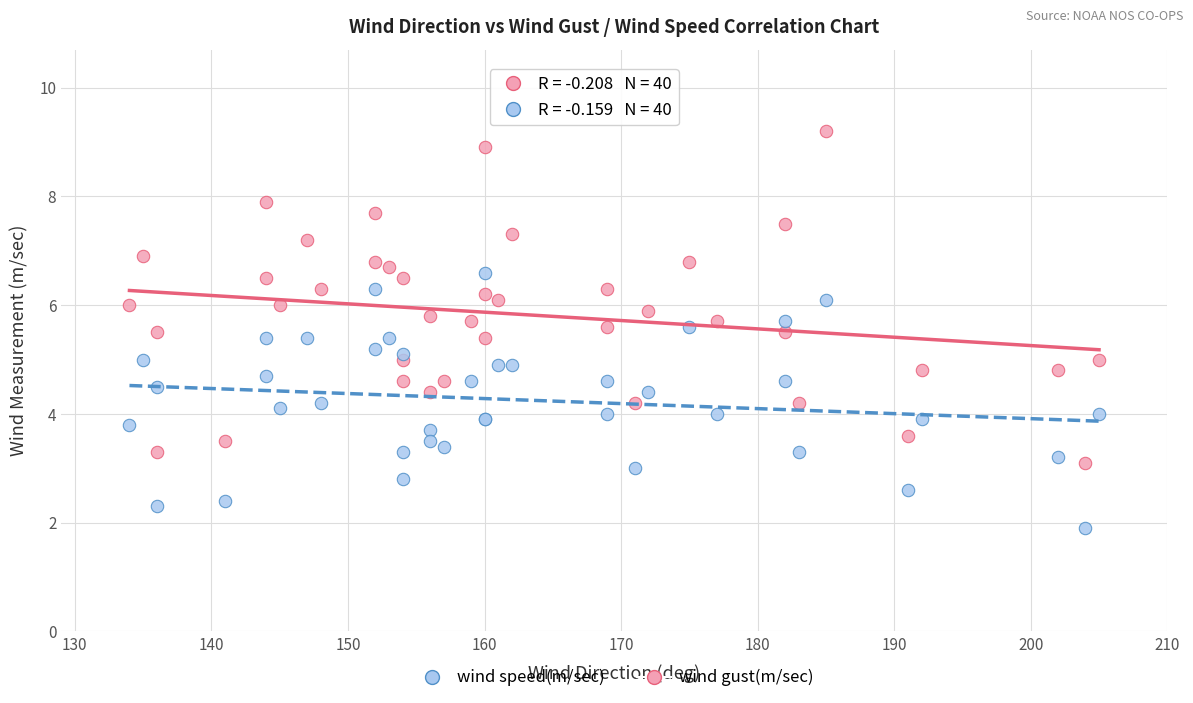

What is the X range (max minus min) for the scatter plot?

71.0